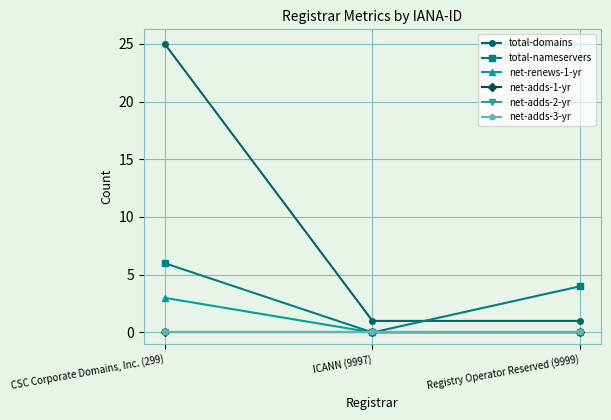

What is the label of the 1st point from the left?

CSC Corporate Domains, Inc. (299)